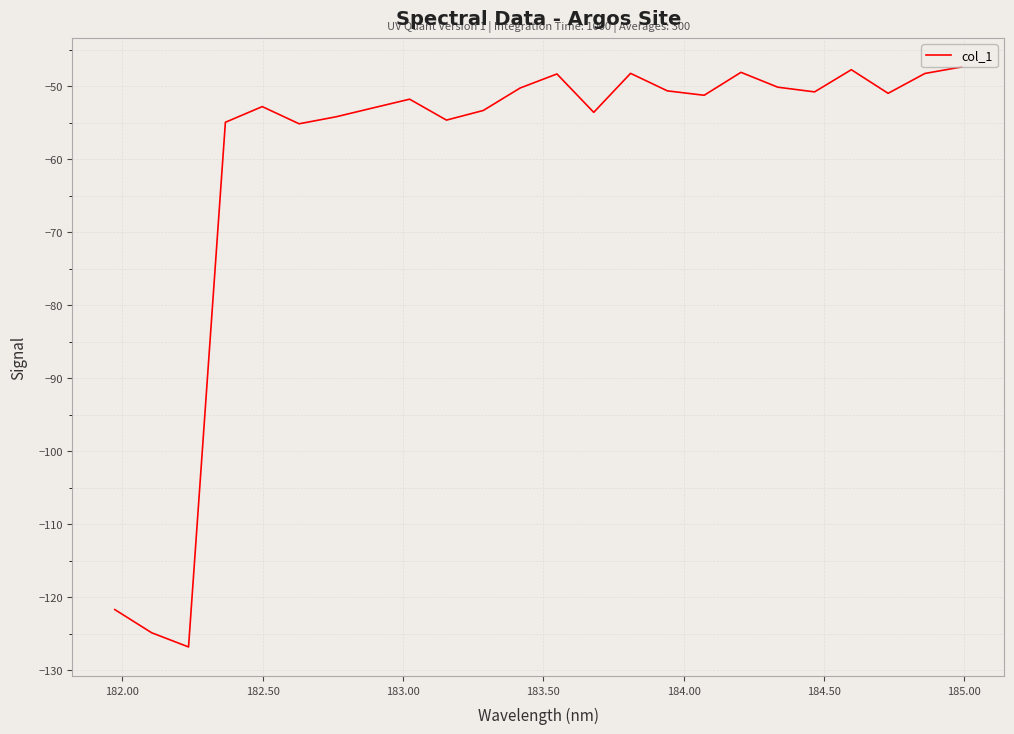

True or false: there are more than 2 points higher than both neighbors.

True